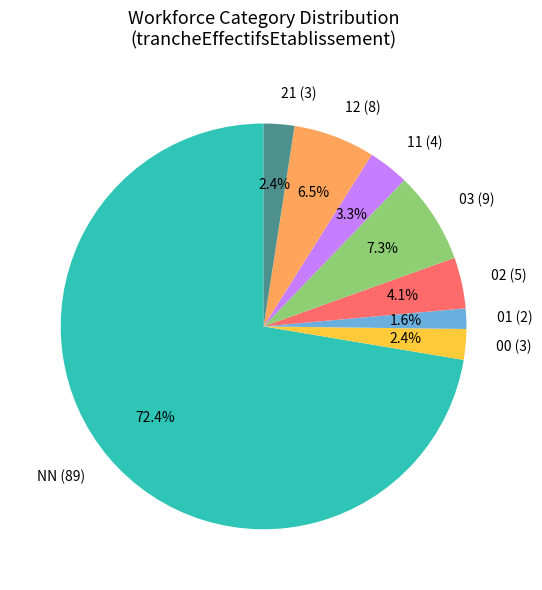

Between 12 (8) and 11 (4), which is larger?

12 (8)